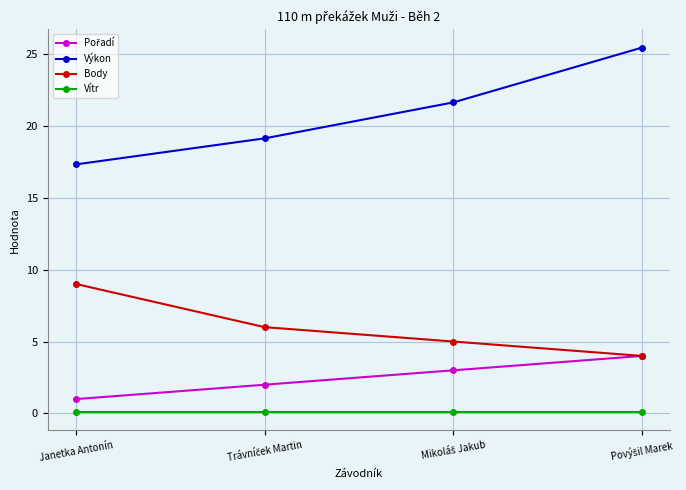

How many series are shown in this chart?

4